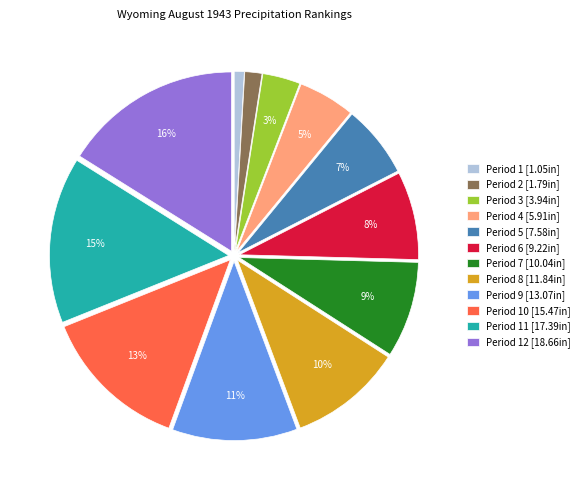

Is there any slice that represents more than half of the pie?

No